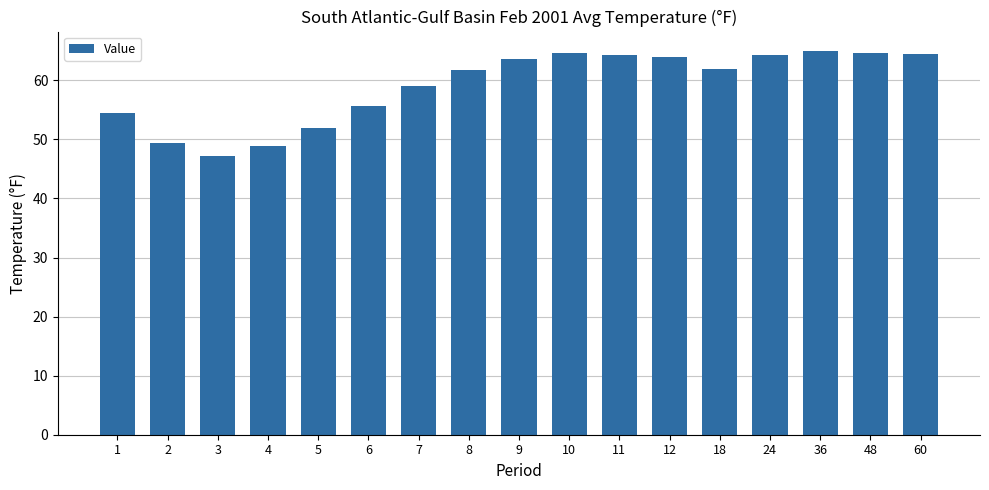

The value at 9 is 84.1. True or false?

False